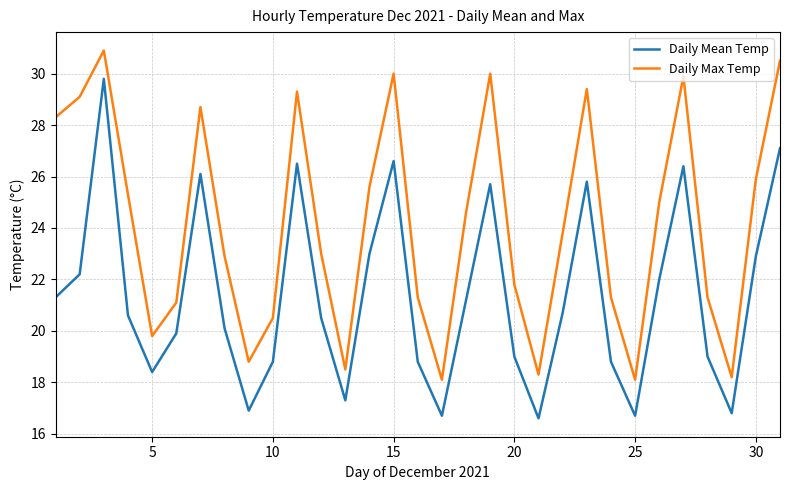

Reading left to right, list all the values displayed in this chart.

Daily Mean Temp: 21.3	22.2	29.8	20.6	18.4	19.9	26.1	20.1	16.9	18.8	26.5	20.5	17.3	23.0	26.6	18.8	16.7	21.2	25.7	19.0	16.6	20.7	25.8	18.8	16.7	22.0	26.4	19.0	16.8	22.9	27.1
Daily Max Temp: 28.3	29.1	30.9	25.3	19.8	21.1	28.7	22.9	18.8	20.5	29.3	23.0	18.5	25.6	30.0	21.3	18.1	24.6	30.0	21.8	18.3	23.8	29.4	21.3	18.1	25.0	29.9	21.3	18.2	25.9	30.5